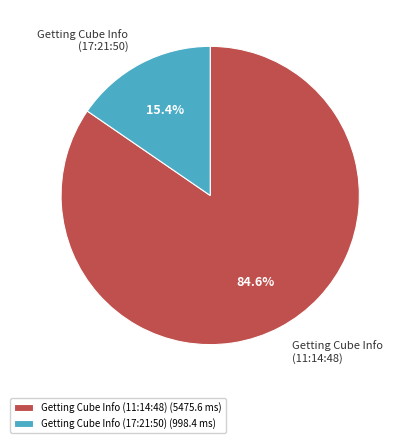

To the nearest percent, what is the difference between the largest and smallest slice percentages?

69%